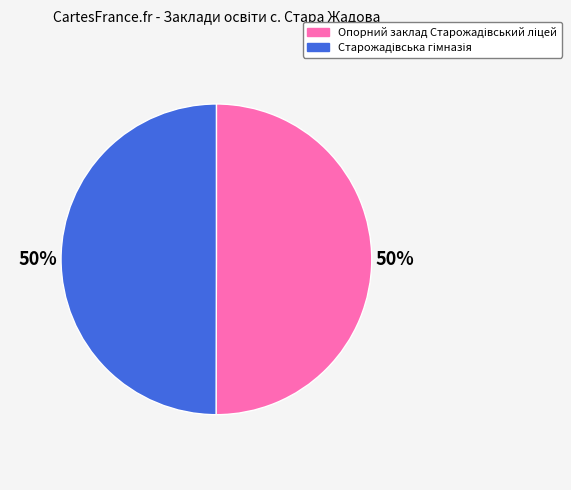

Count the number of slices in the pie.

2